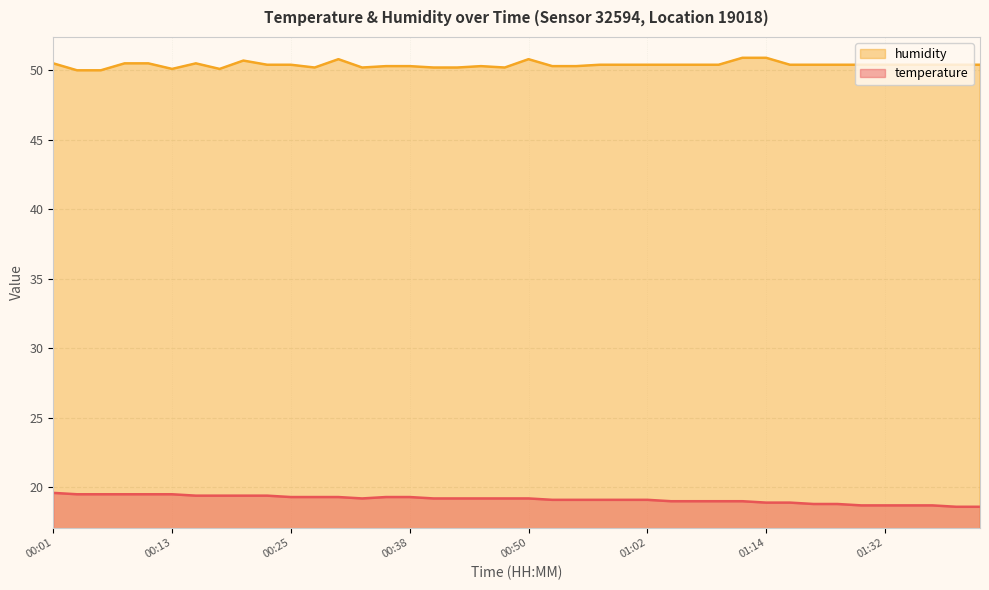

Rank the series by their maximum value, from highest to lowest.

humidity, temperature